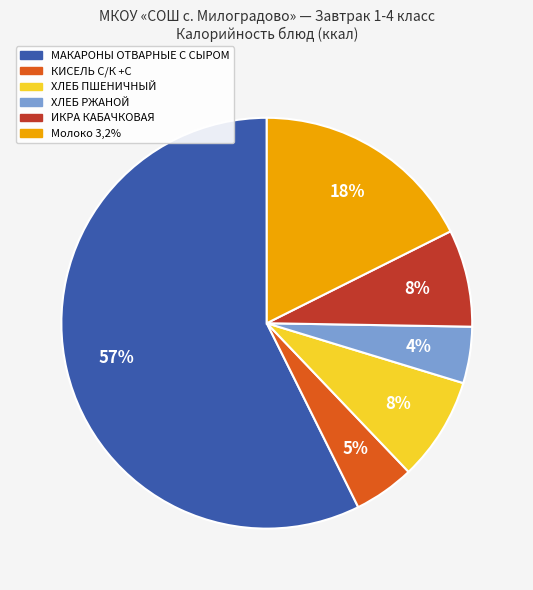

Is there a majority slice in this chart?

Yes